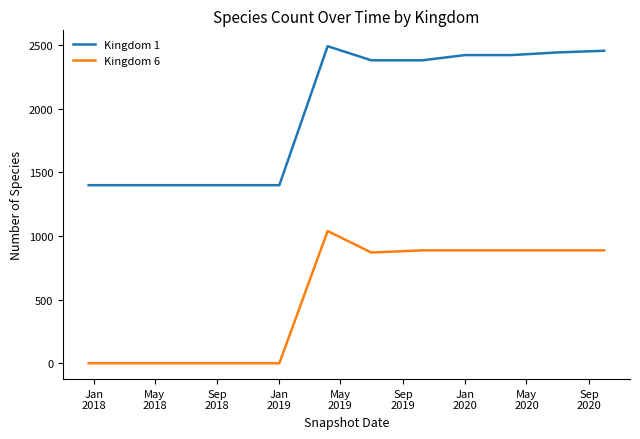

Rank the series by their maximum value, from highest to lowest.

Kingdom 1, Kingdom 6